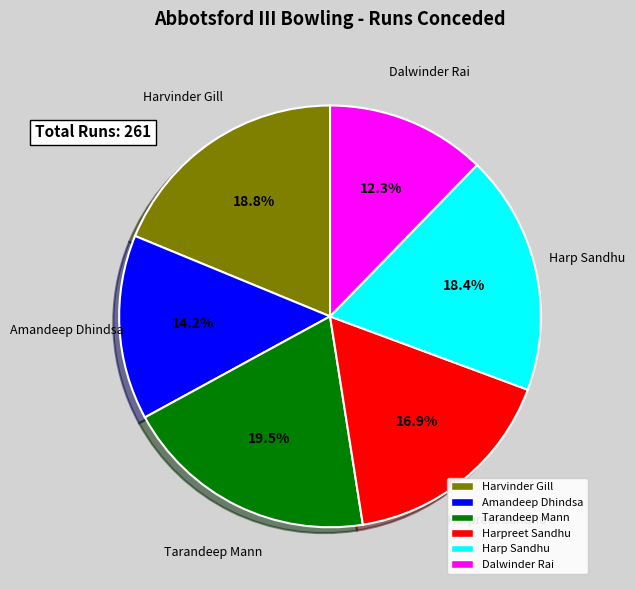

Which category has the smallest portion of the pie?

Dalwinder Rai